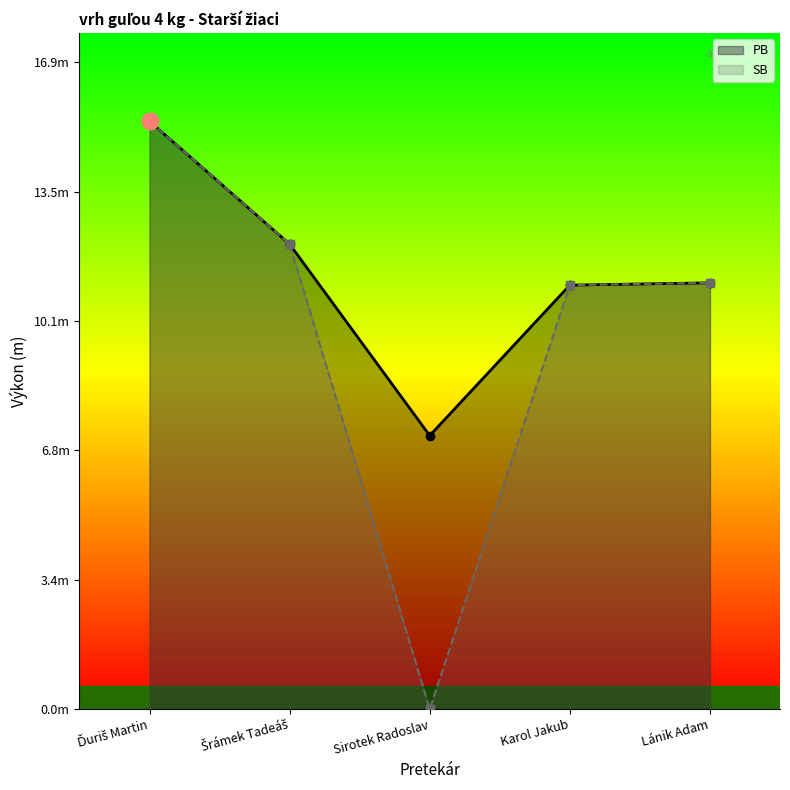

At which label is PB closest to 11?

Karol Jakub